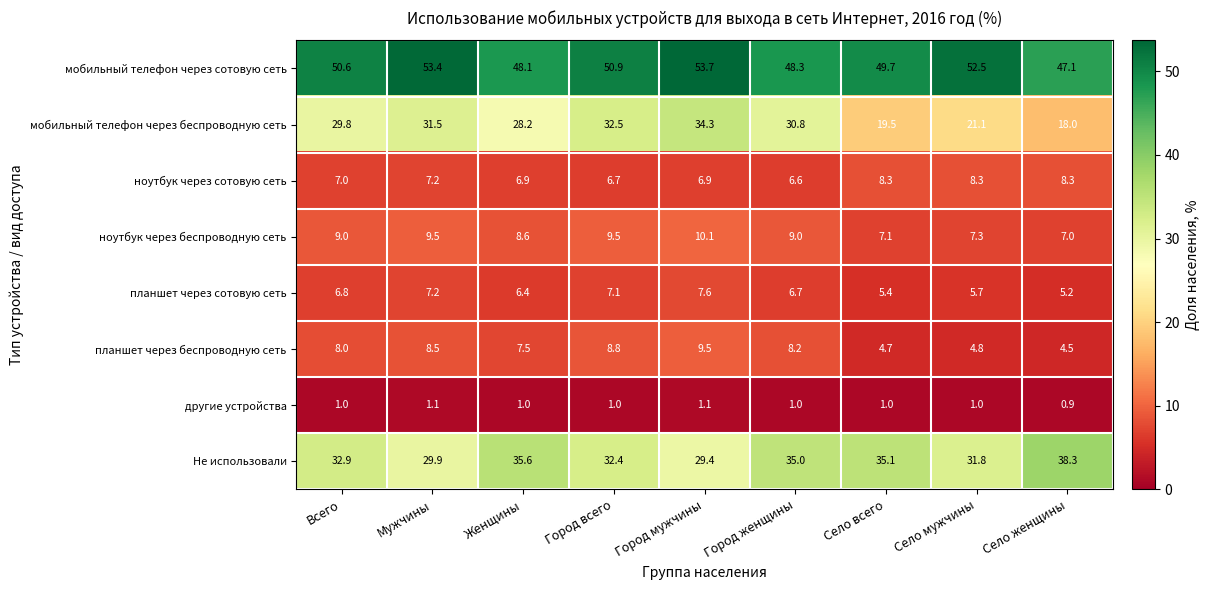

What is the spread (max minus min) of values at Село всего?

48.7